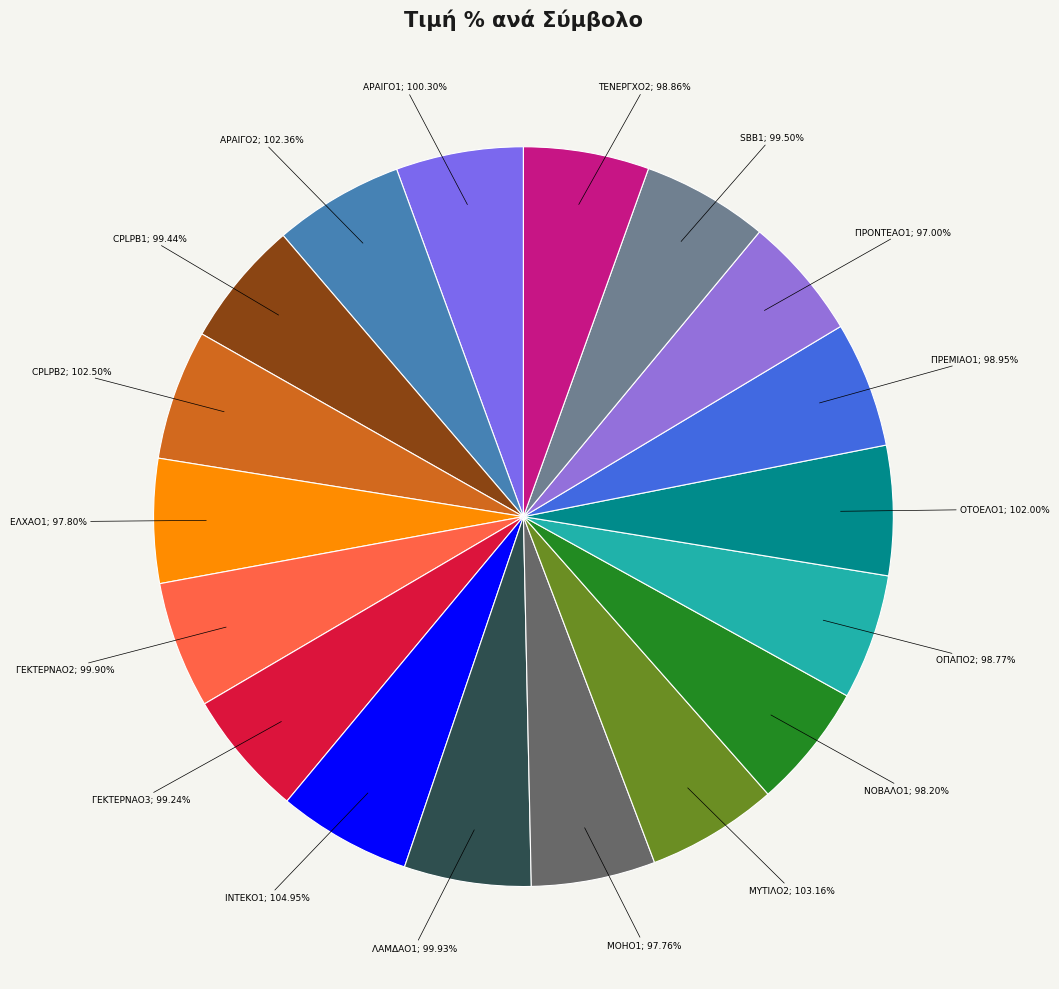

Is it true that ΓΕΚΤΕΡΝΑΟ2 is 1% of the pie?

False